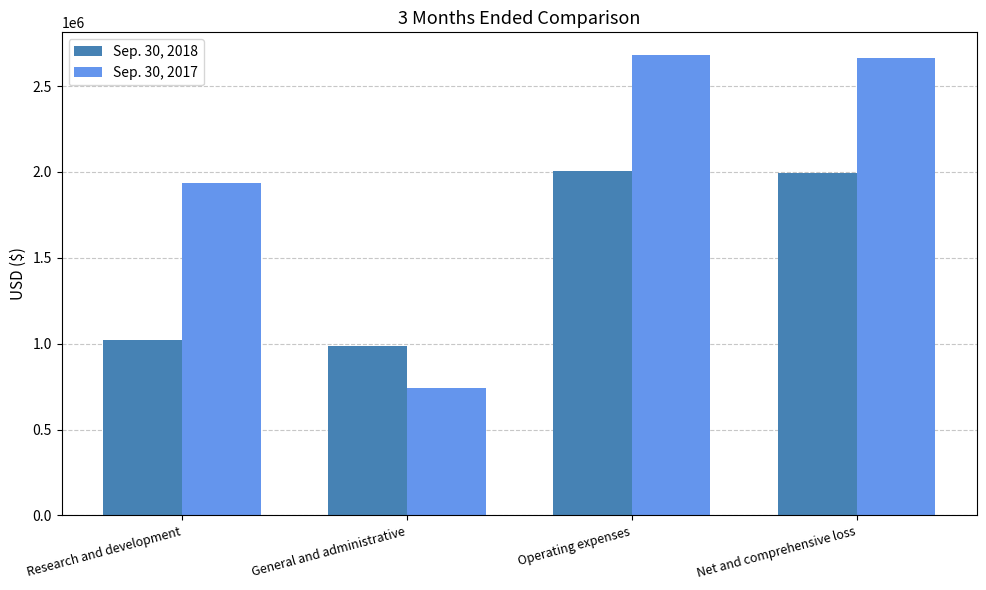

What is the label of the 4th bar from the left?

Net and comprehensive loss